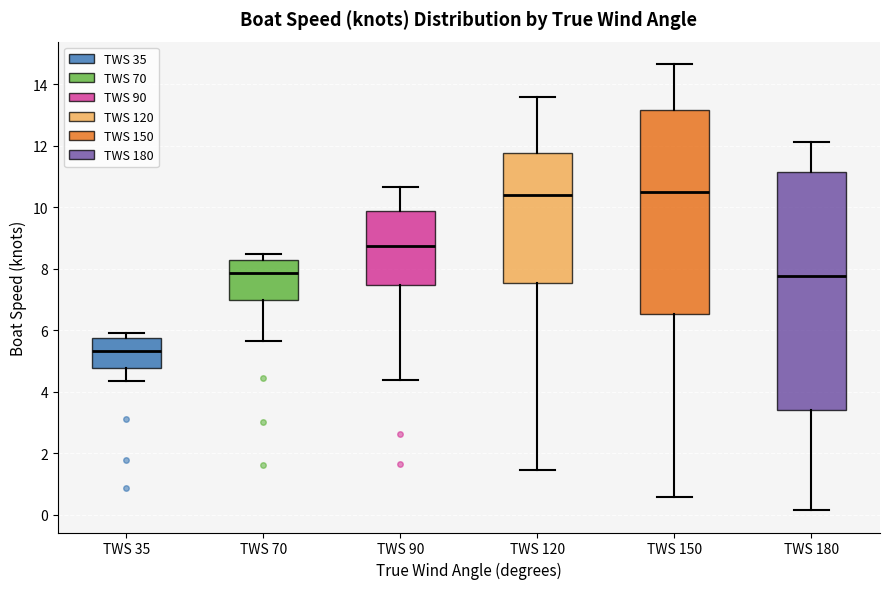

Comparing the boxes themselves (not the whiskers), which one is the tallest?

TWS 180